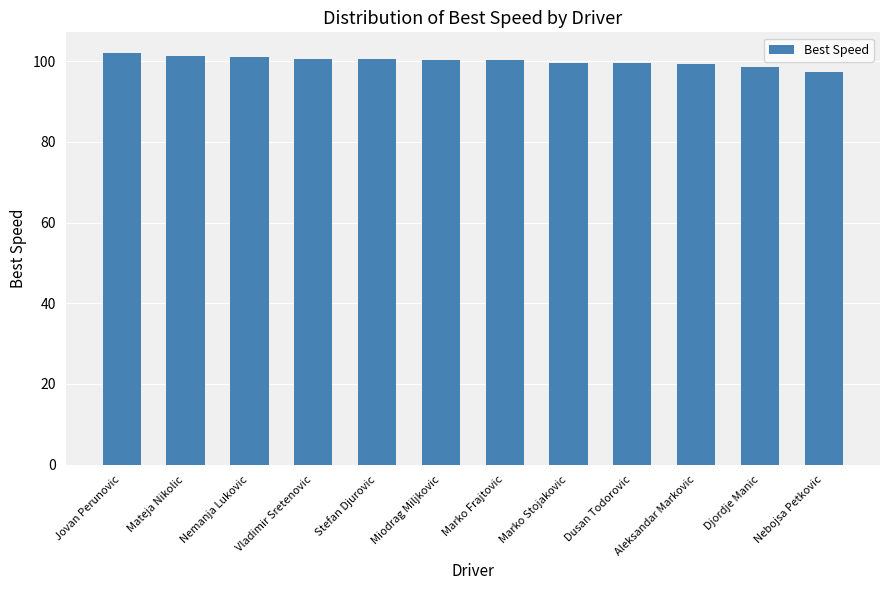

Are the bars horizontal?

No